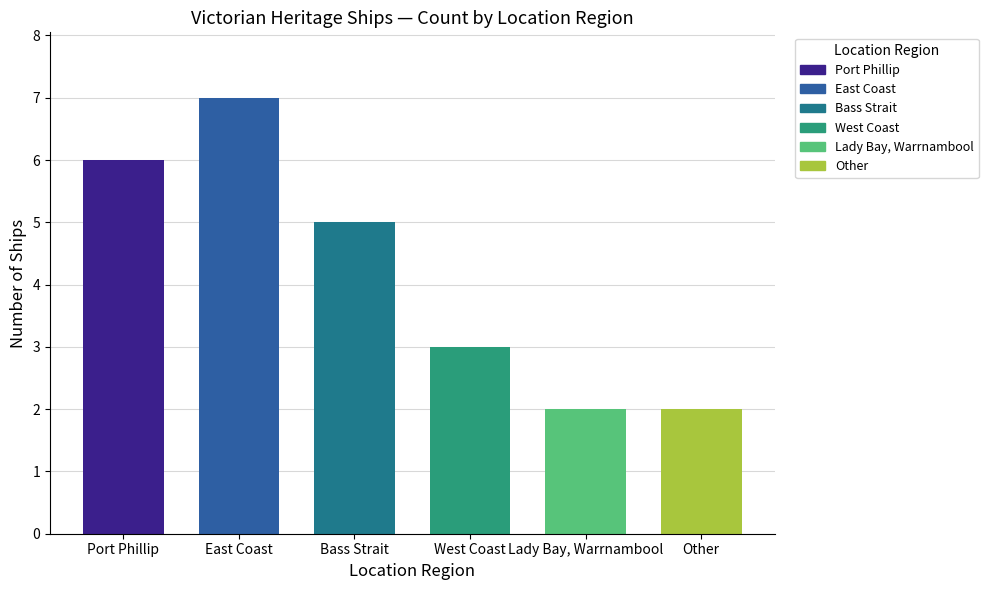

What is the greatest value displayed?

7